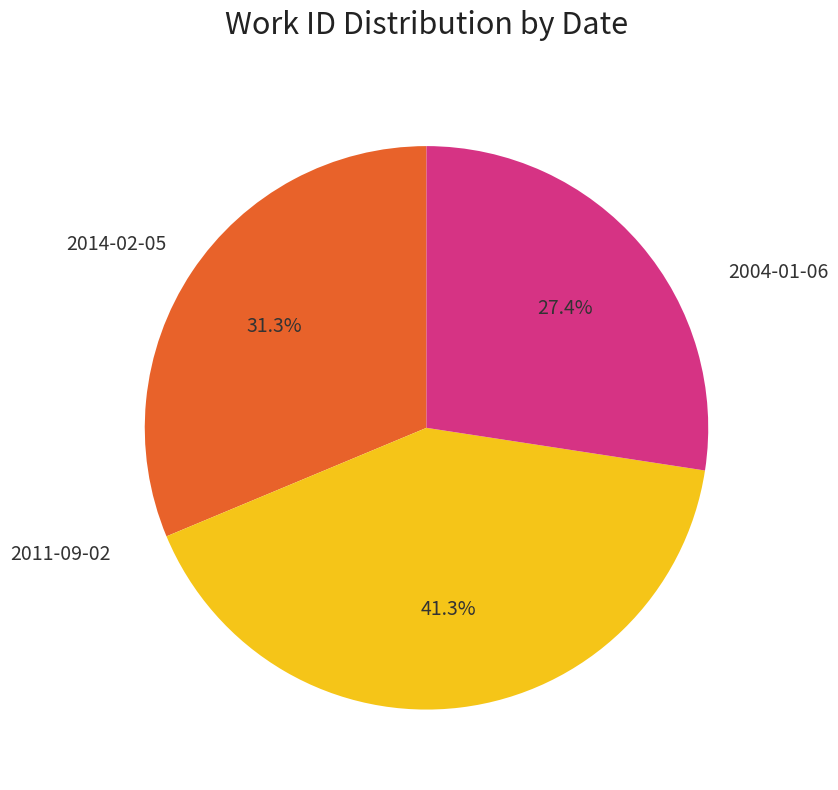

Is there a majority slice in this chart?

No